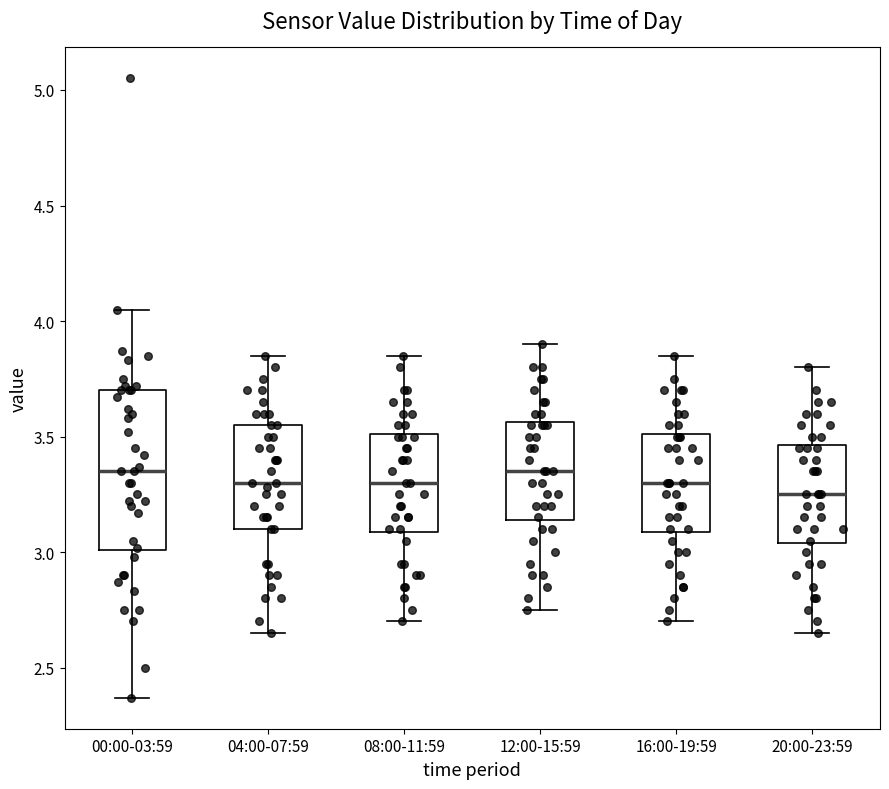

Reading left to right, read every box against the y-axis: the position of its median line, the range the box covers, and the ends of its whiskers. The values are not printed on the chart, so give them approximately, as read against the axis.

00:00-03:59: median 3.35, box 3.00 to 3.70, whiskers 2.35 to 4.05
04:00-07:59: median 3.30, box 3.10 to 3.55, whiskers 2.65 to 3.85
08:00-11:59: median 3.30, box 3.10 to 3.50, whiskers 2.70 to 3.85
12:00-15:59: median 3.35, box 3.15 to 3.55, whiskers 2.75 to 3.90
16:00-19:59: median 3.30, box 3.10 to 3.50, whiskers 2.70 to 3.85
20:00-23:59: median 3.25, box 3.05 to 3.45, whiskers 2.65 to 3.80